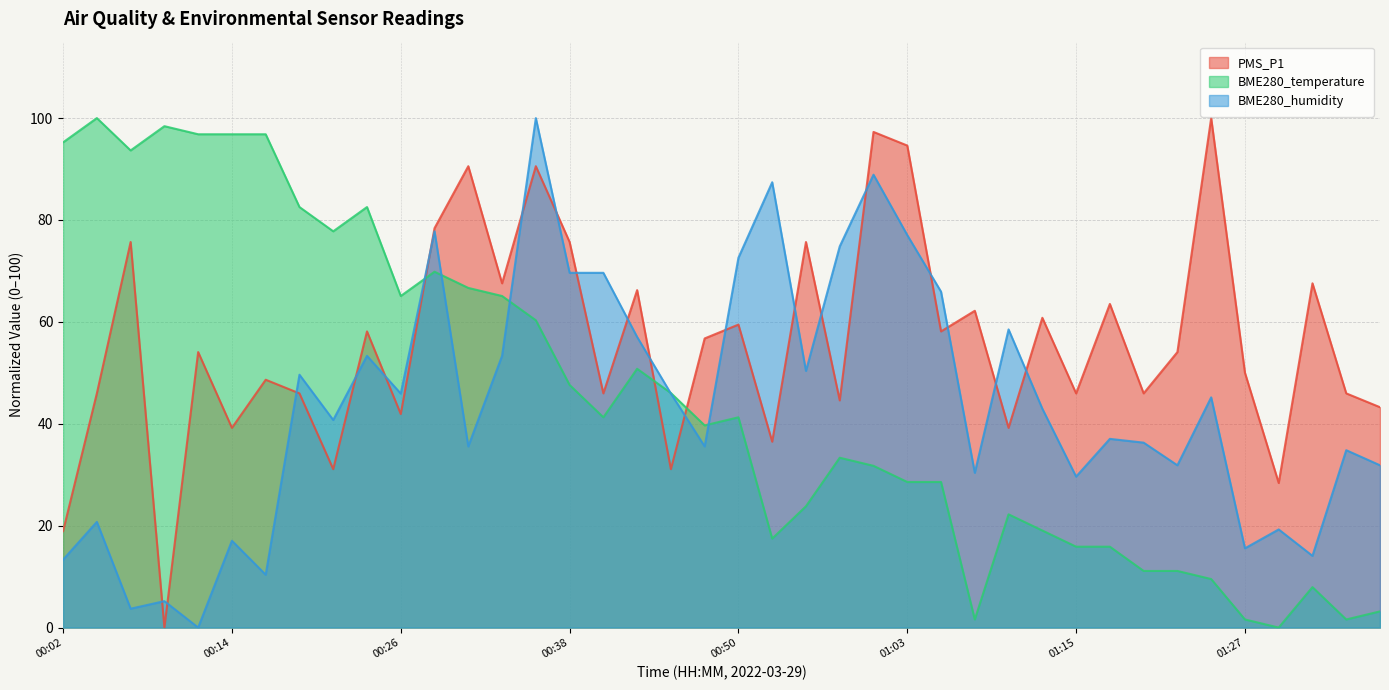

What position from the right is 01:30?

4